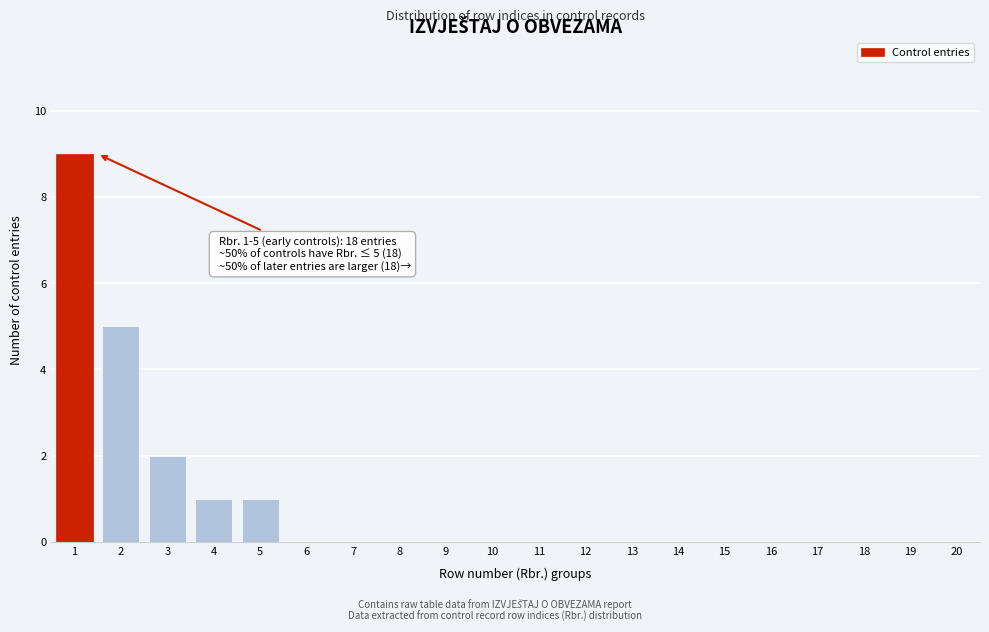

Reading right to left, extract all data points from this chart.

20=0	19=0	18=0	17=0	16=0	15=0	14=0	13=0	12=0	11=0	10=0	9=0	8=0	7=0	6=0	5=1	4=1	3=2	2=5	1=9